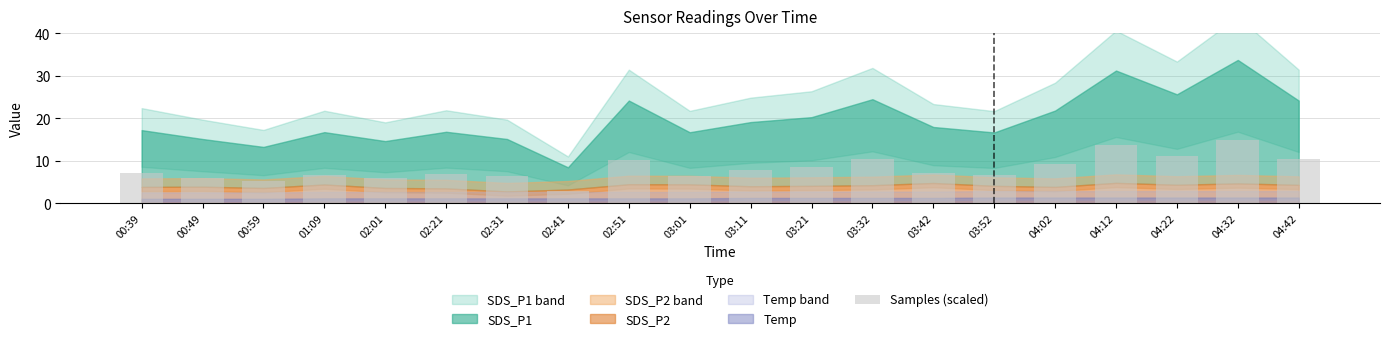

What is the ratio of the value at 02:41 to the value at 02:01?

0.5